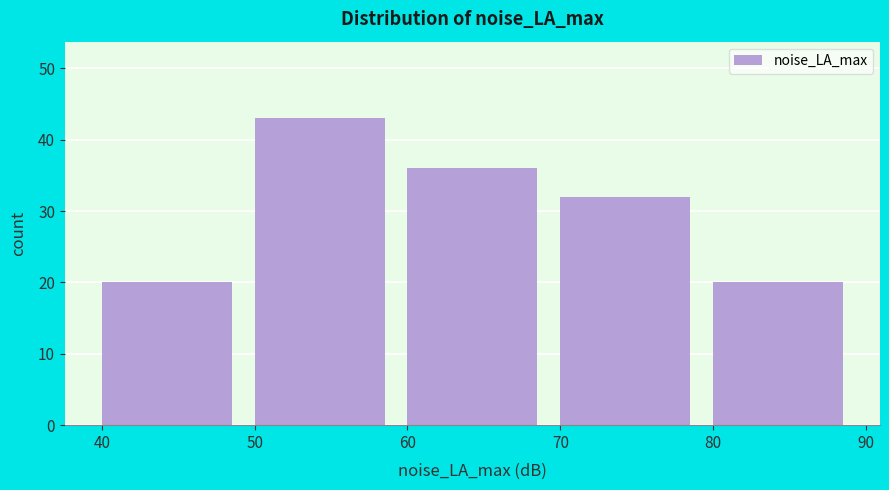

Reading left to right, transcribe this chart: for each bar, give the range it covers on the x-axis and its height. The values are not printed on the chart, so give them approximately, as read against the axis.

40 to 50: 20
50 to 60: 43
60 to 70: 36
70 to 80: 32
80 to 90: 20